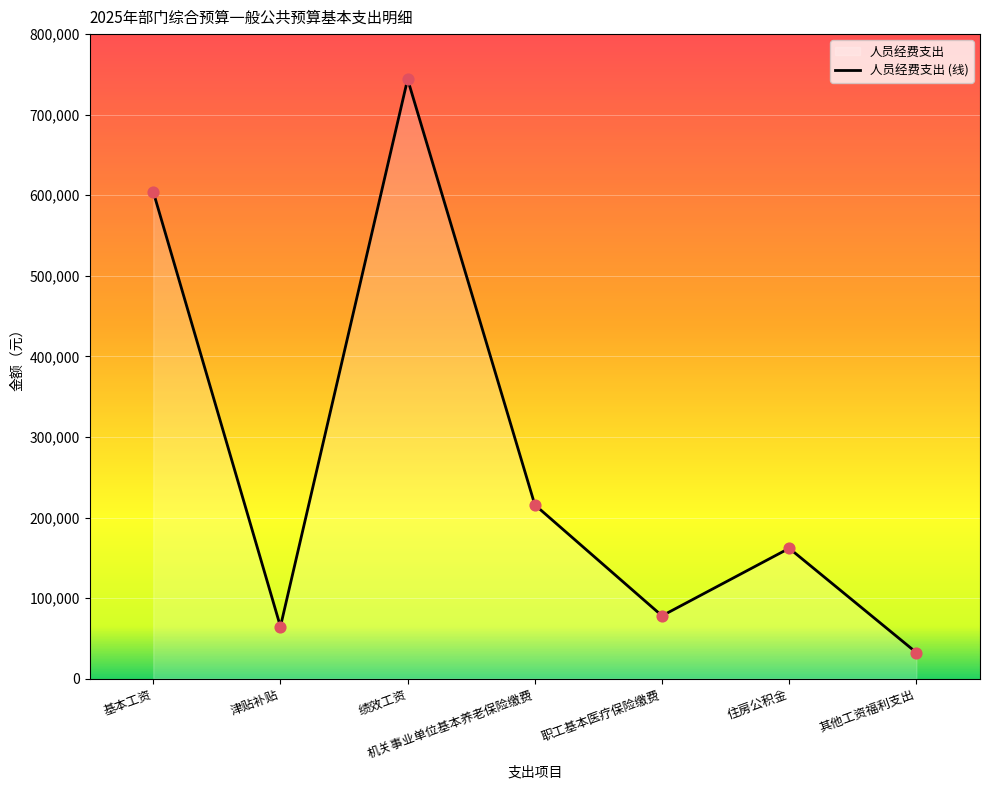

What is the ratio of the value at 绩效工资 to the value at 职工基本医疗保险缴费?

9.5